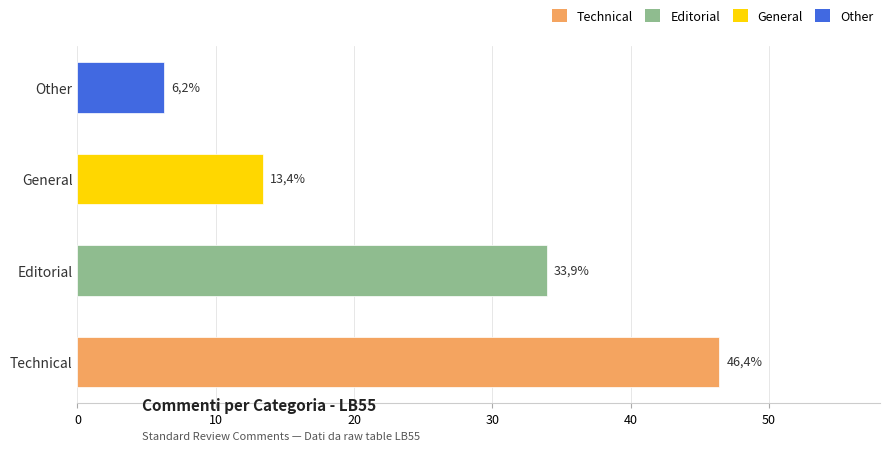

Are the bars horizontal?

Yes